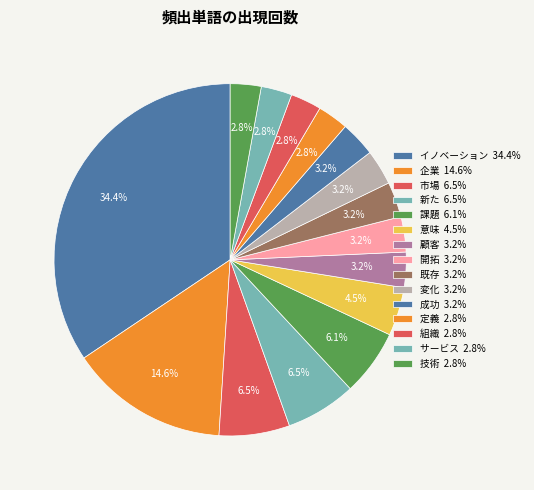

What percentage is NOT represented by 既存?

96.8%